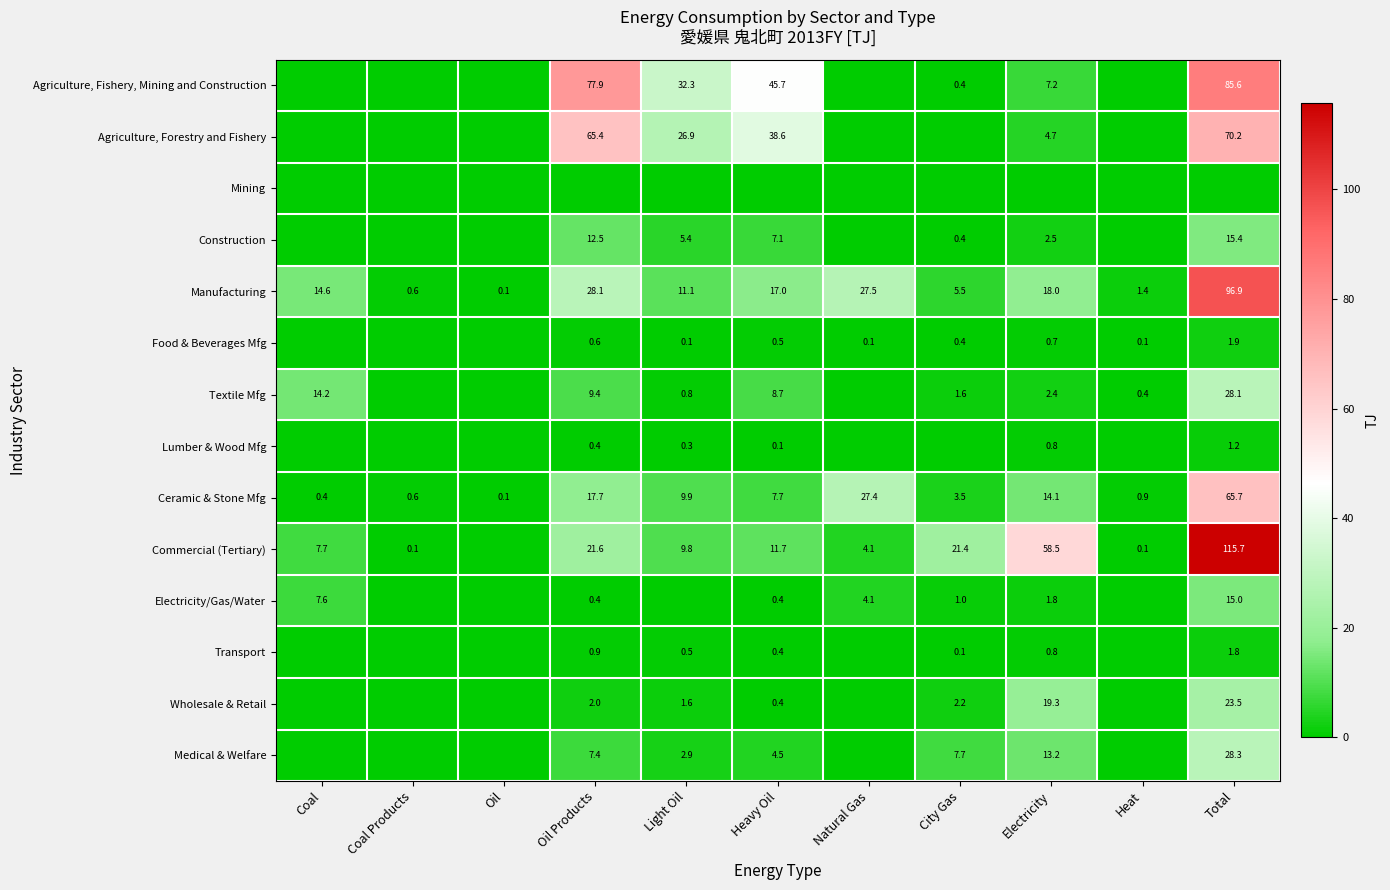

Which label corresponds to the largest value in the chart?

Total